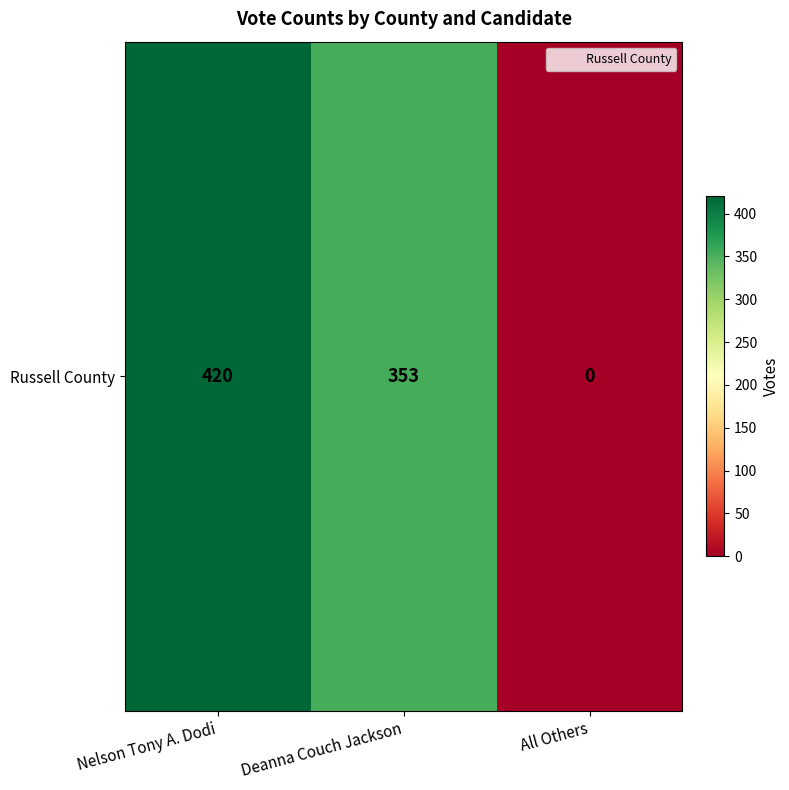

What is the ratio of the value at Deanna Couch Jackson to the value at Nelson Tony A. Dodi?

0.8